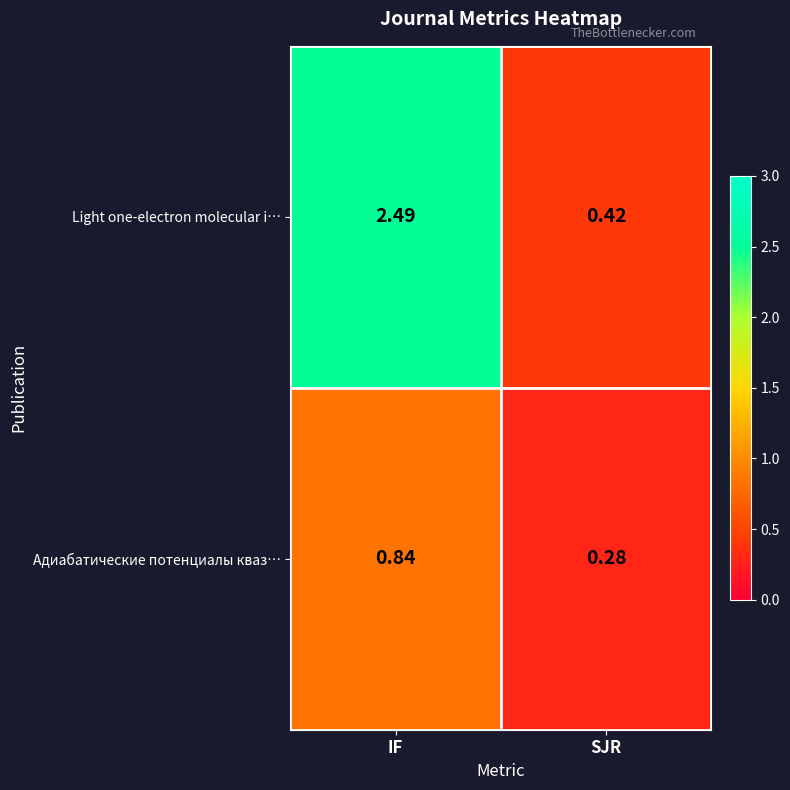

What is the total value across all series at SJR?

0.7